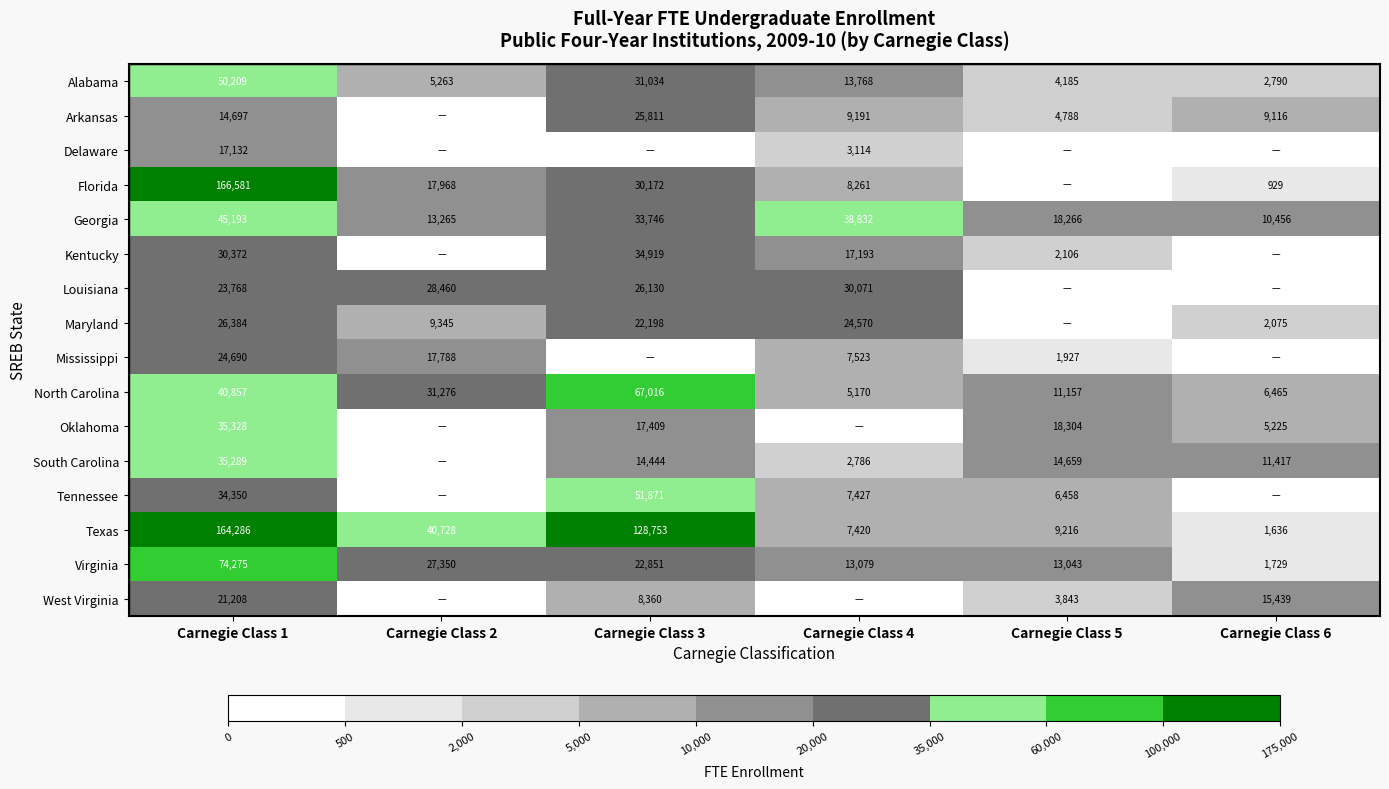

True or false: South Carolina has a value of 19597 at Carnegie Class 6.

False